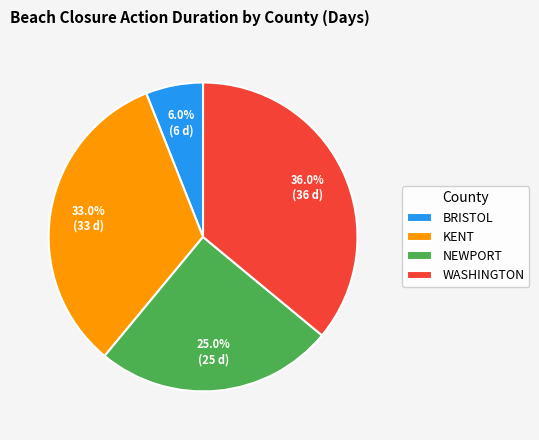

Which category has the smallest portion of the pie?

BRISTOL